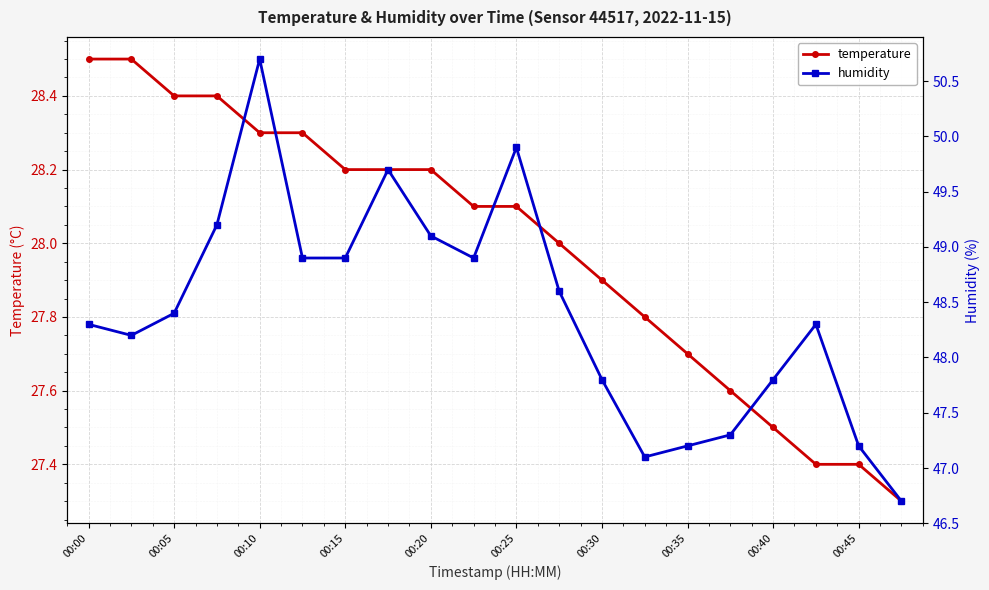

Reading left to right, extract all data points from this chart.

temperature: 28.5	28.5	28.4	28.4	28.3	28.3	28.2	28.2	28.2	28.1	28.1	28.0	27.9	27.8	27.7	27.6	27.5	27.4	27.4	27.3
humidity: 48.3	48.2	48.4	49.2	50.7	48.9	48.9	49.7	49.1	48.9	49.9	48.6	47.8	47.1	47.2	47.3	47.8	48.3	47.2	46.7